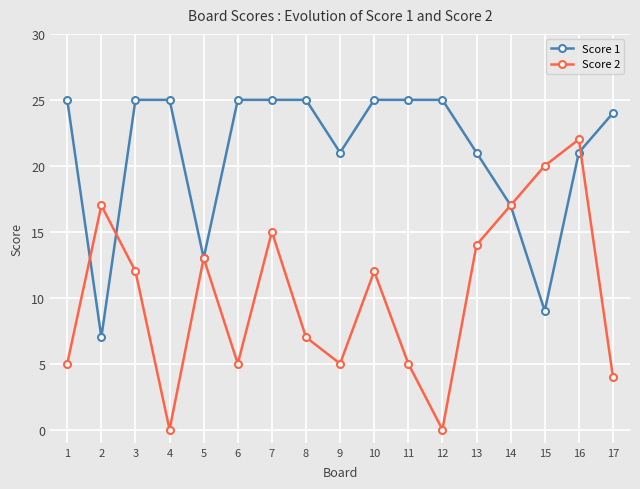

Which series changed the most between 5 and 8?

Score 1